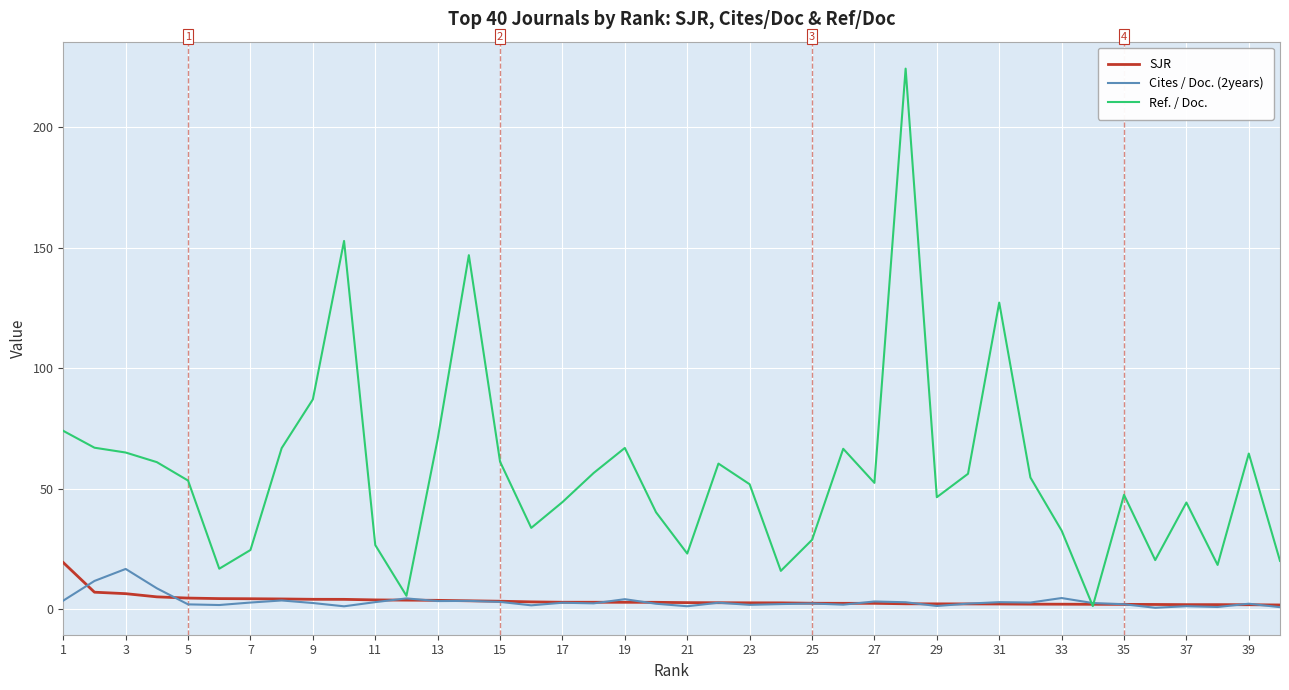

Which series has the widest spread of values?

Ref. / Doc.